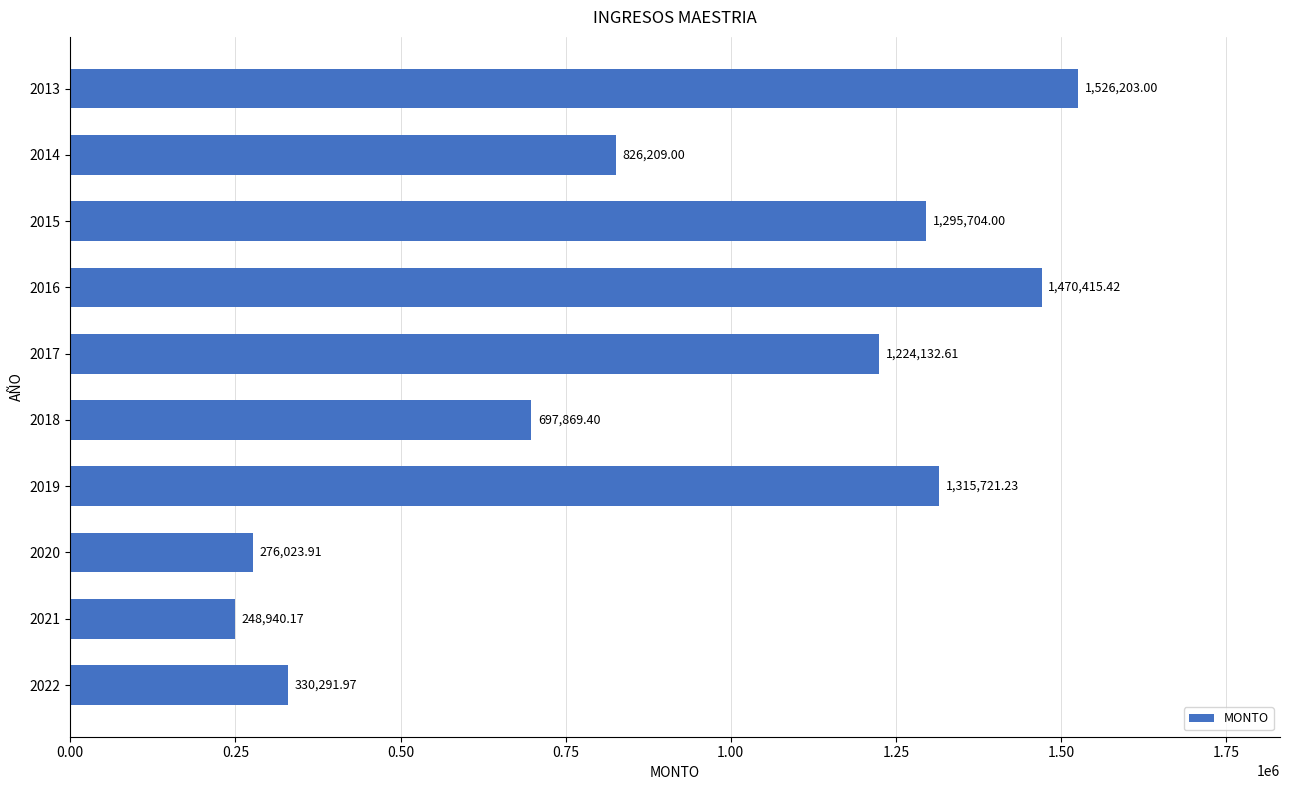

Between 2018 and 2020, which is larger?

2018